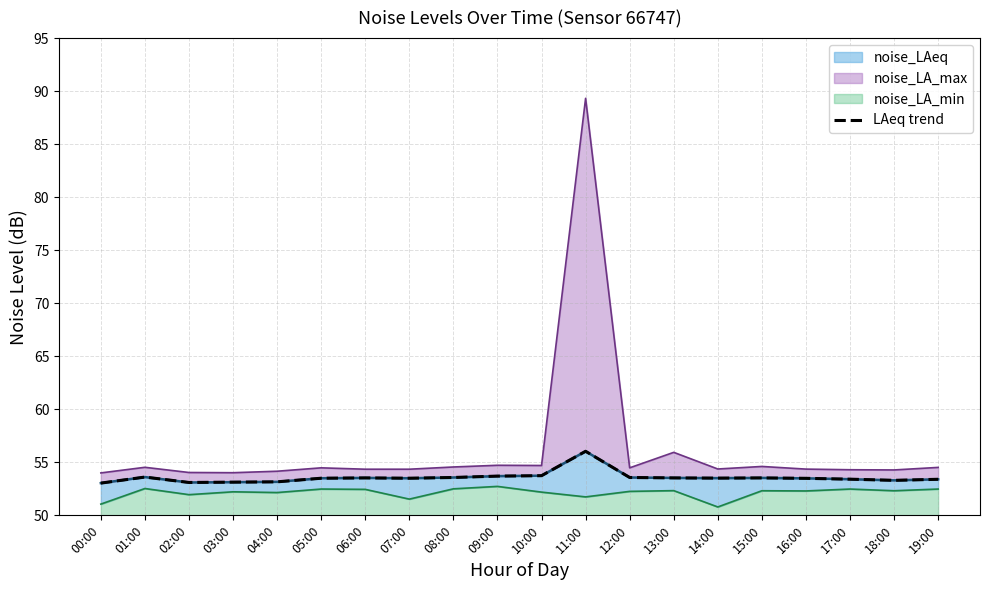

What is the value of the 11th point from the left?

53.7